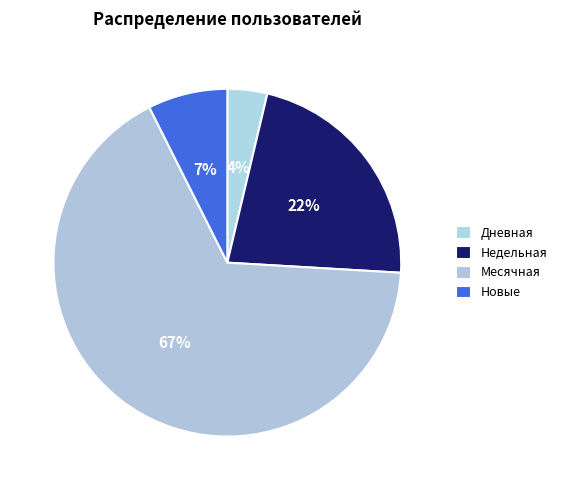

Which category accounts for the majority?

Месячная